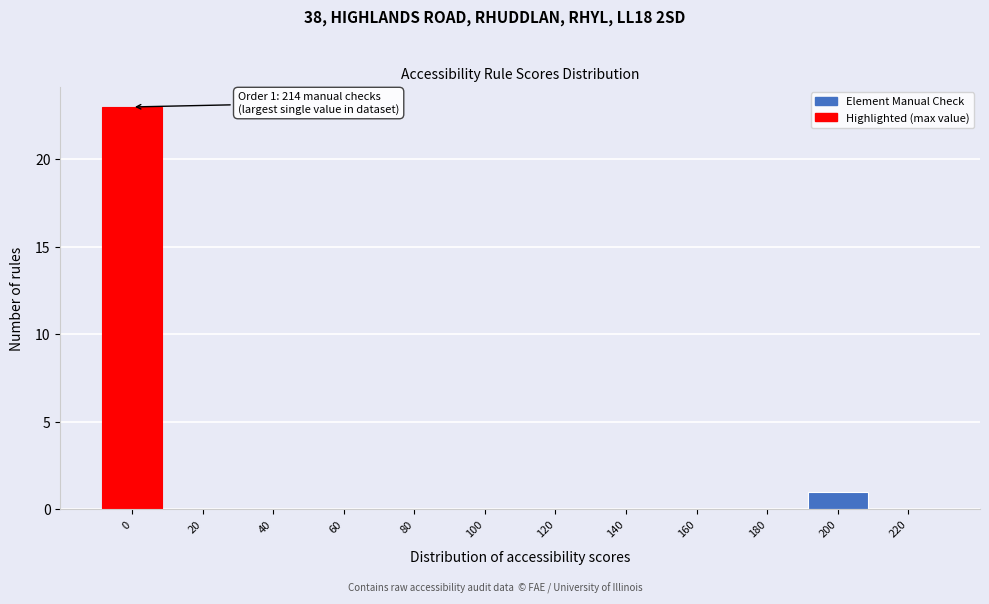

Reading left to right, what are all the values shown in this chart?

0=23	20=0	40=0	60=0	80=0	100=0	120=0	140=0	160=0	180=0	200=1	220=0